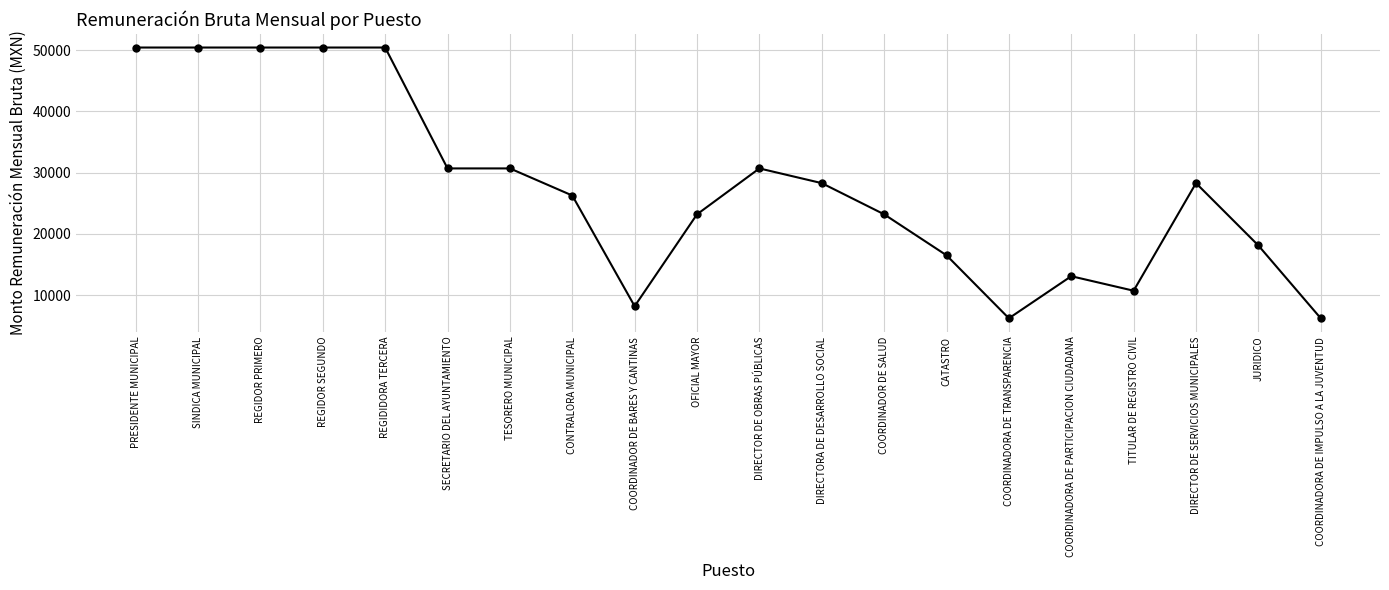

What is the approximate value at REGIDOR SEGUNDO?

50403.4